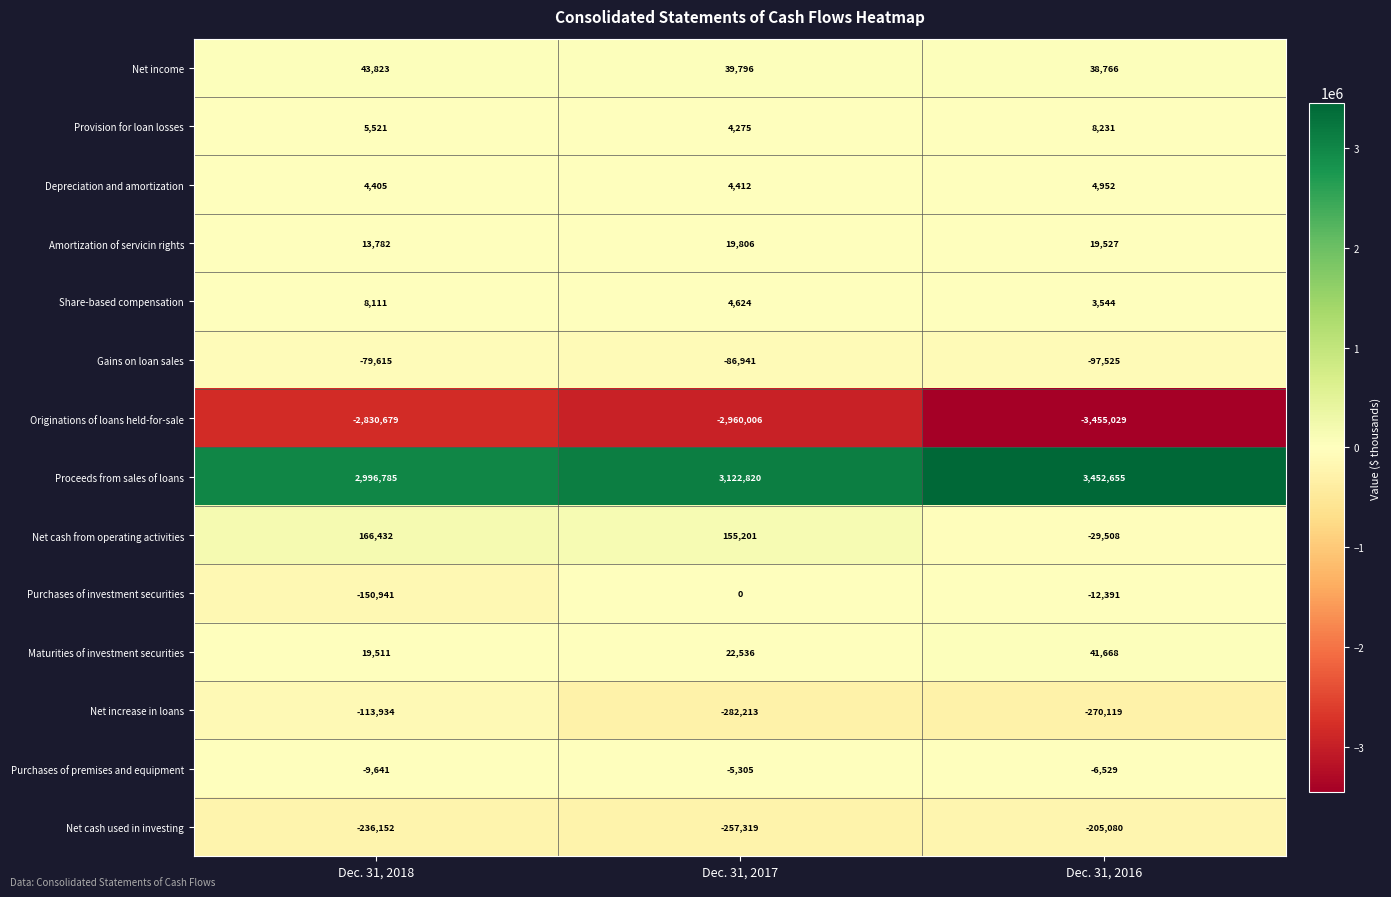

What is the difference between the Net cash from operating activities values at Dec. 31, 2018 and Dec. 31, 2017?

11231